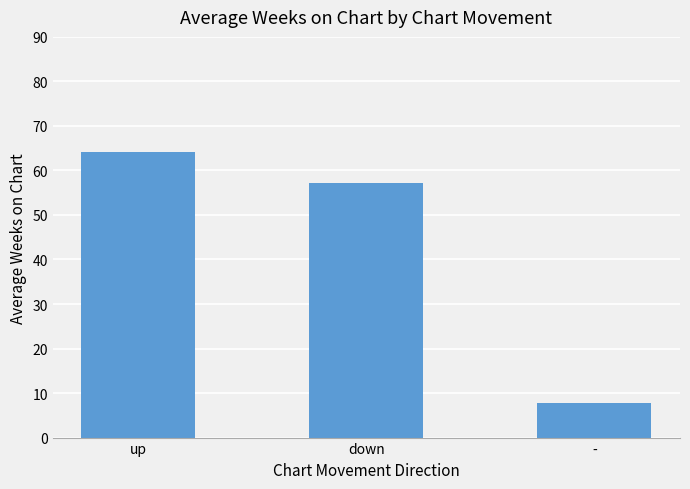

How many data points are less than 57?

1